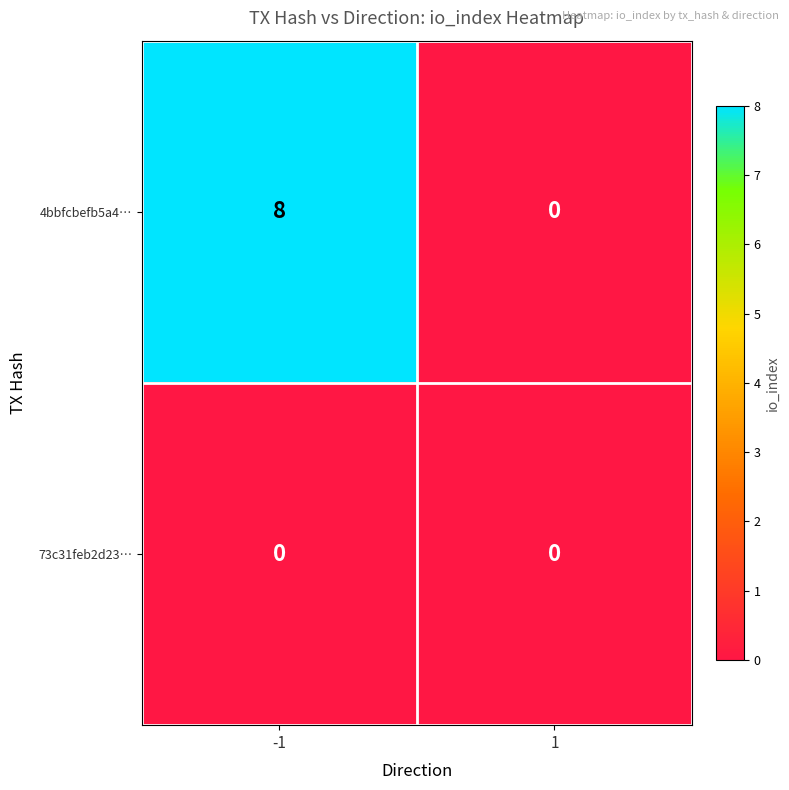

How many data points does each series have?

2